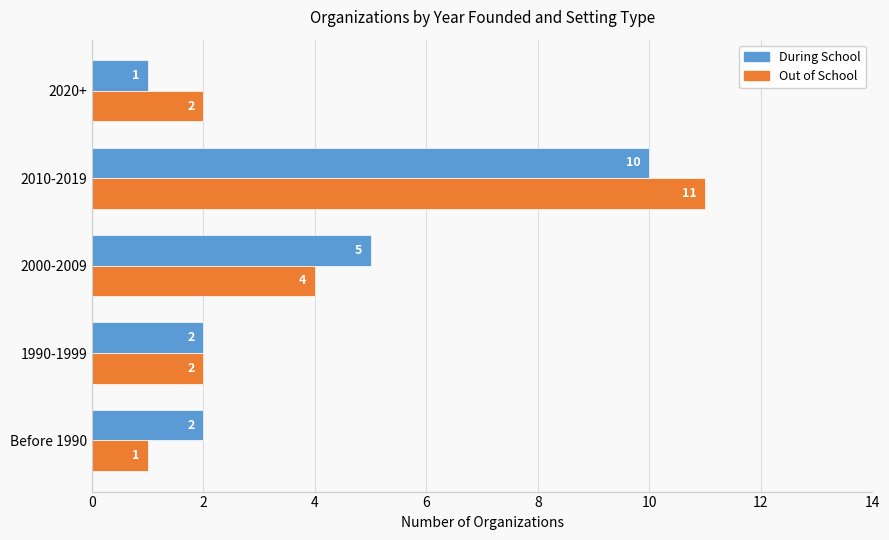

At which category is the sum across all series the highest?

2010-2019